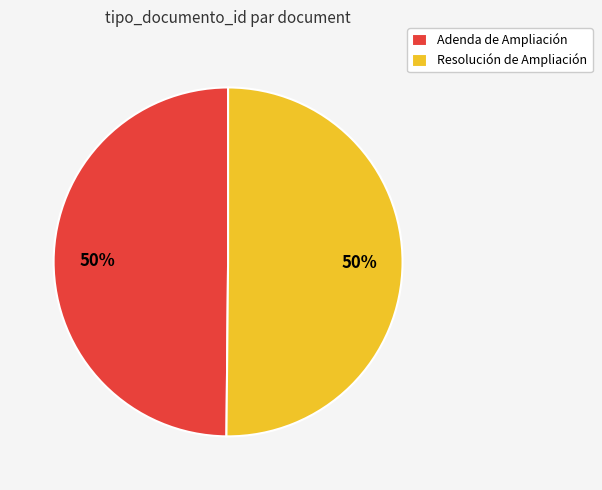

Approximately how many times larger is the value at Resolución de Ampliación compared to Adenda de Ampliación?

1.0